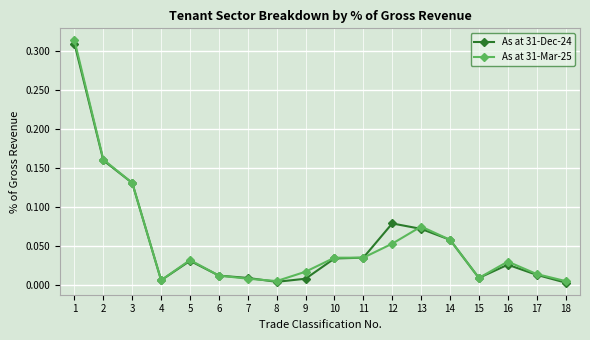

At which category does As at 31-Mar-25 reach its first local peak?

5